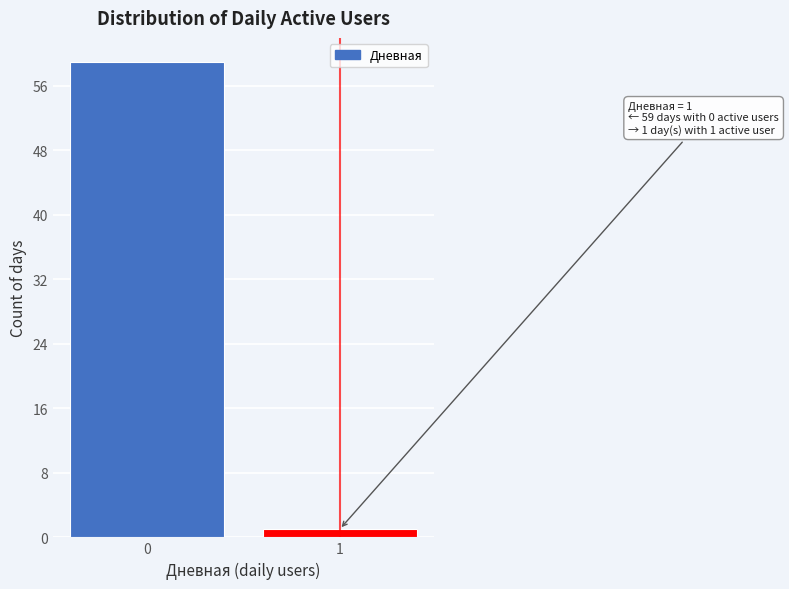

Reading left to right, extract all data points from this chart.

0=59	1=1